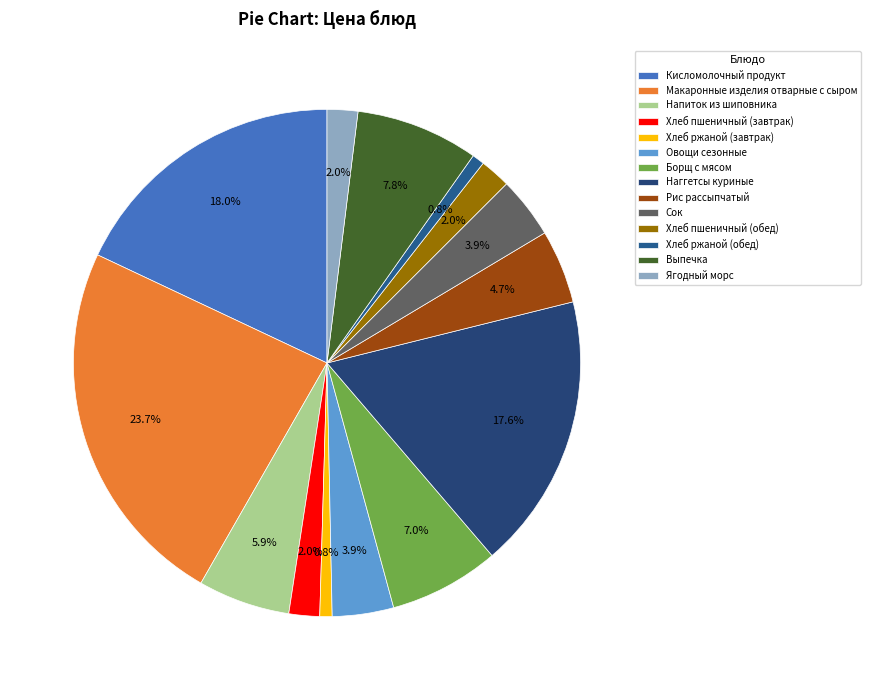

Count the number of slices in the pie.

14